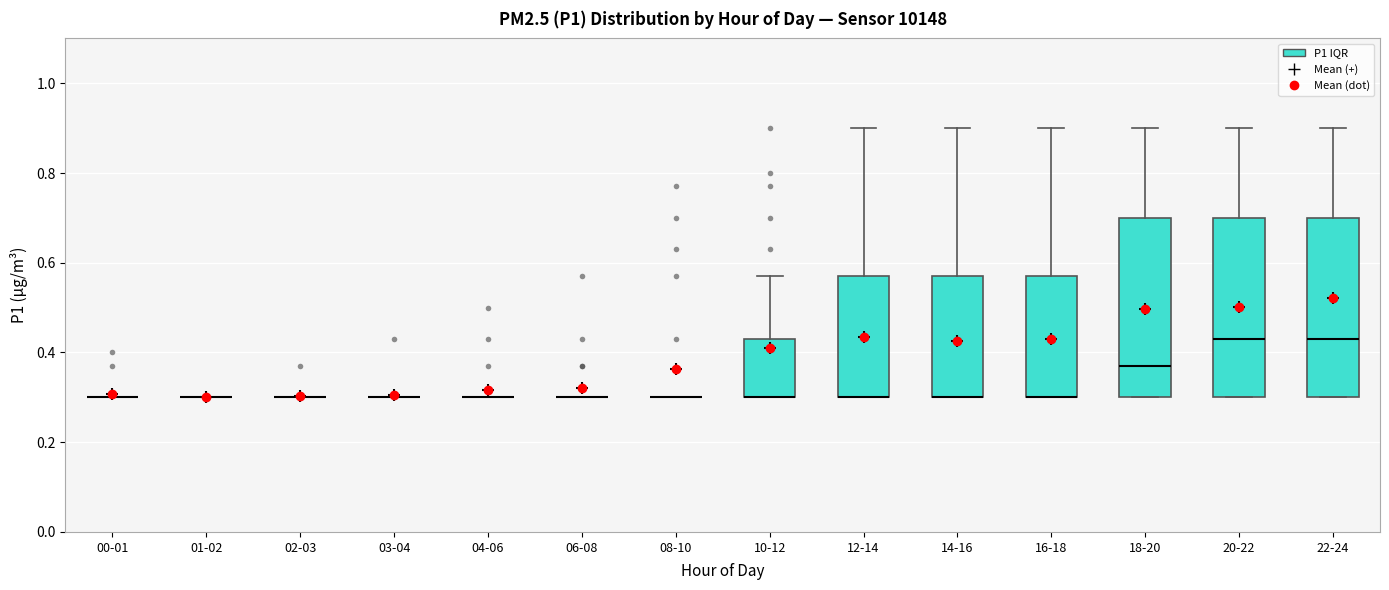

Reading left to right, read every box against the y-axis: the position of its median line, the range the box covers, and the ends of its whiskers. The values are not printed on the chart, so give them approximately, as read against the axis.

00-01: box collapsed to a line at 0.30, whiskers 0.30 to 0.30
01-02: box collapsed to a line at 0.30, whiskers 0.30 to 0.30
02-03: box collapsed to a line at 0.30, whiskers 0.30 to 0.30
03-04: box collapsed to a line at 0.30, whiskers 0.30 to 0.30
04-06: box collapsed to a line at 0.30, whiskers 0.30 to 0.30
06-08: box collapsed to a line at 0.30, whiskers 0.30 to 0.30
08-10: box collapsed to a line at 0.30, whiskers 0.30 to 0.30
10-12: median 0.30 (drawn on the box's lower edge), box 0.30 to 0.44, whiskers 0.30 to 0.58
12-14: median 0.30 (drawn on the box's lower edge), box 0.30 to 0.58, whiskers 0.30 to 0.90
14-16: median 0.30 (drawn on the box's lower edge), box 0.30 to 0.58, whiskers 0.30 to 0.90
16-18: median 0.30 (drawn on the box's lower edge), box 0.30 to 0.58, whiskers 0.30 to 0.90
18-20: median 0.38, box 0.30 to 0.70, whiskers 0.30 to 0.90
20-22: median 0.44, box 0.30 to 0.70, whiskers 0.30 to 0.90
22-24: median 0.44, box 0.30 to 0.70, whiskers 0.30 to 0.90